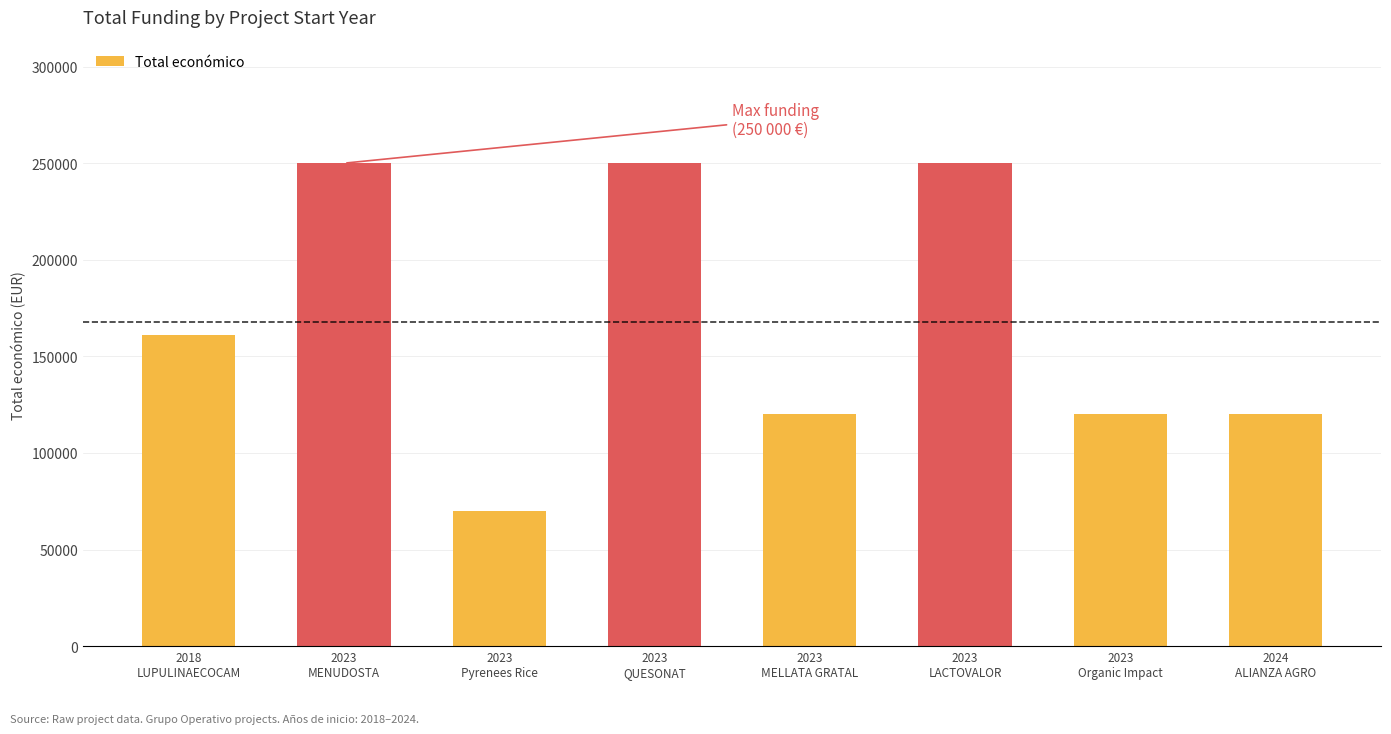

What is the label of the 1st bar from the left?

2018
LUPULINAECOCAM